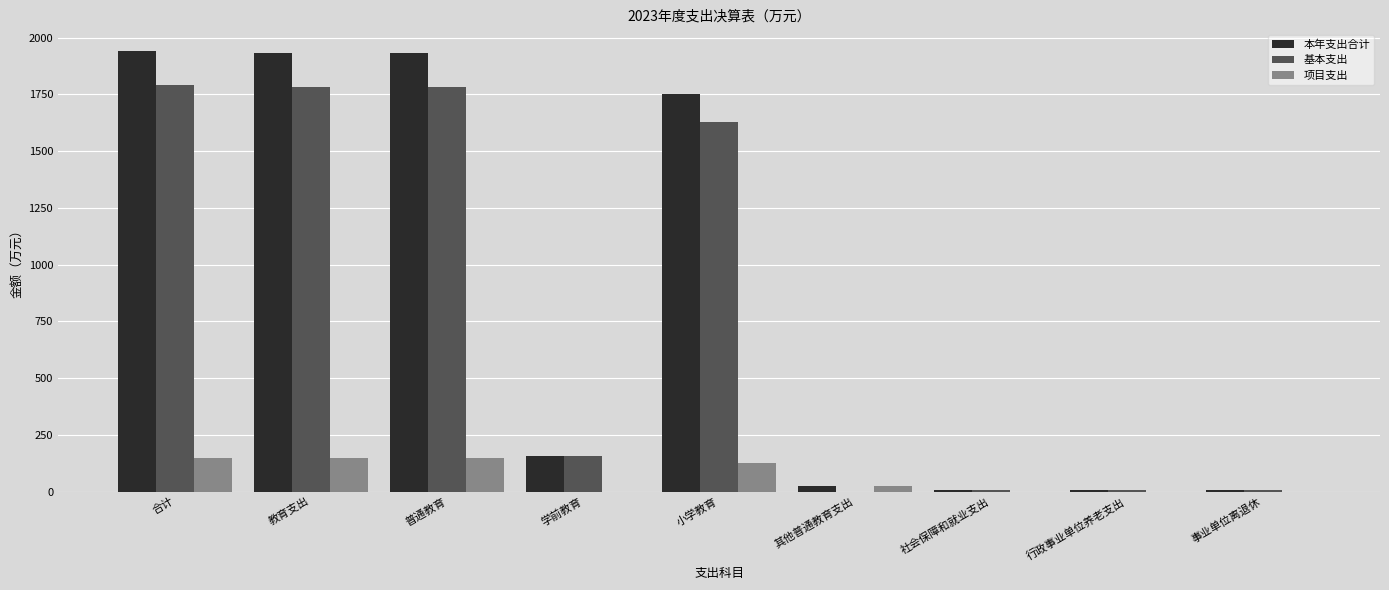

The value of 项目支出 at 合计 is 241.9. True or false?

False